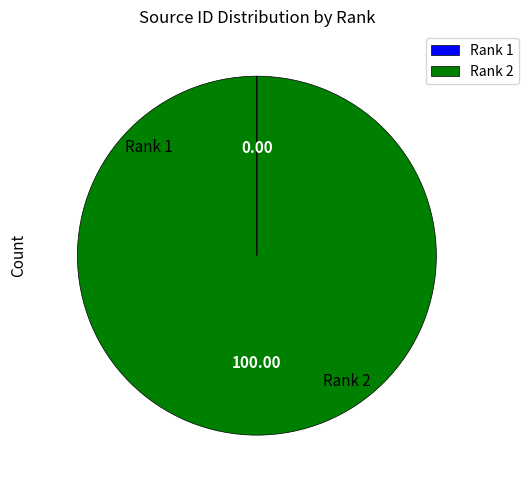

Does Rank 1 account for over 50% of the chart?

No